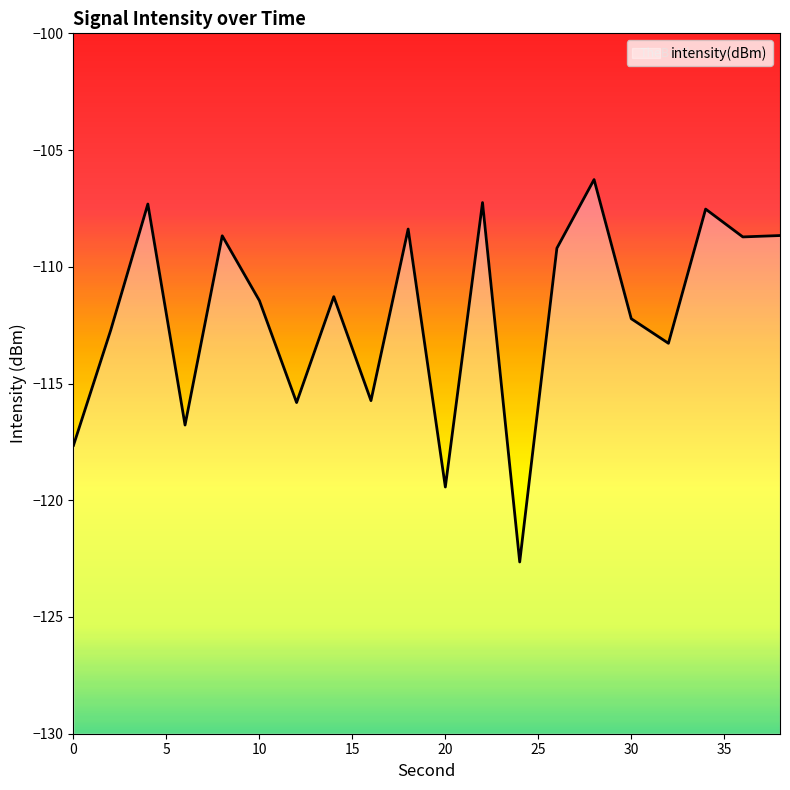

Between 26 and 14, which is larger?

26